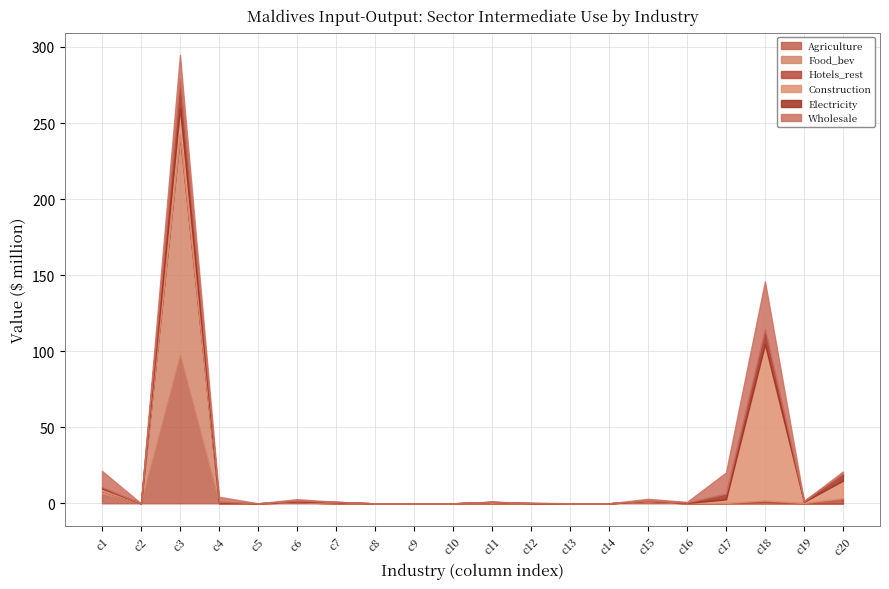

At which category does the chart reach its peak across all series?

c3